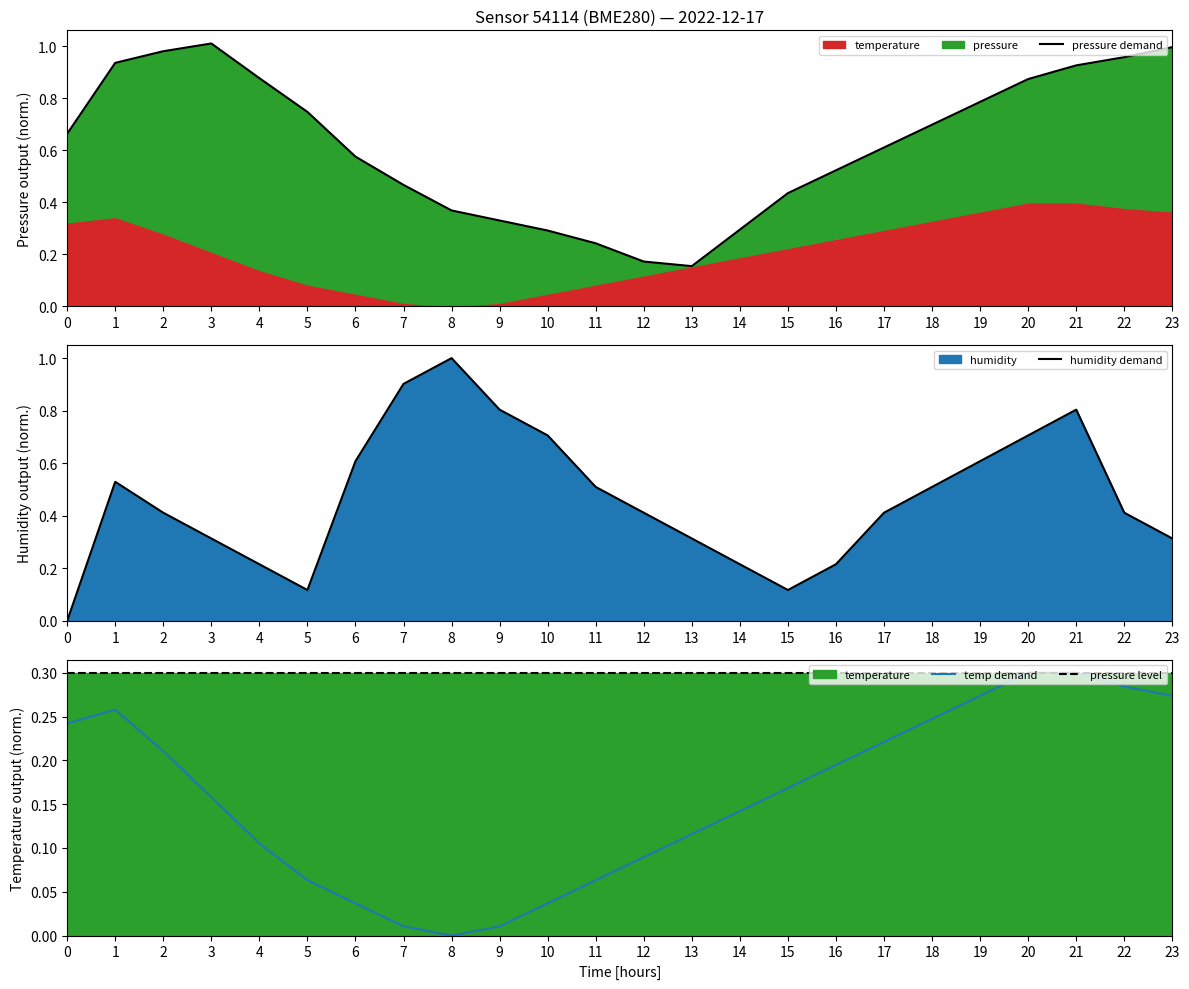

Which series has the largest range (max minus min)?

humidity demand